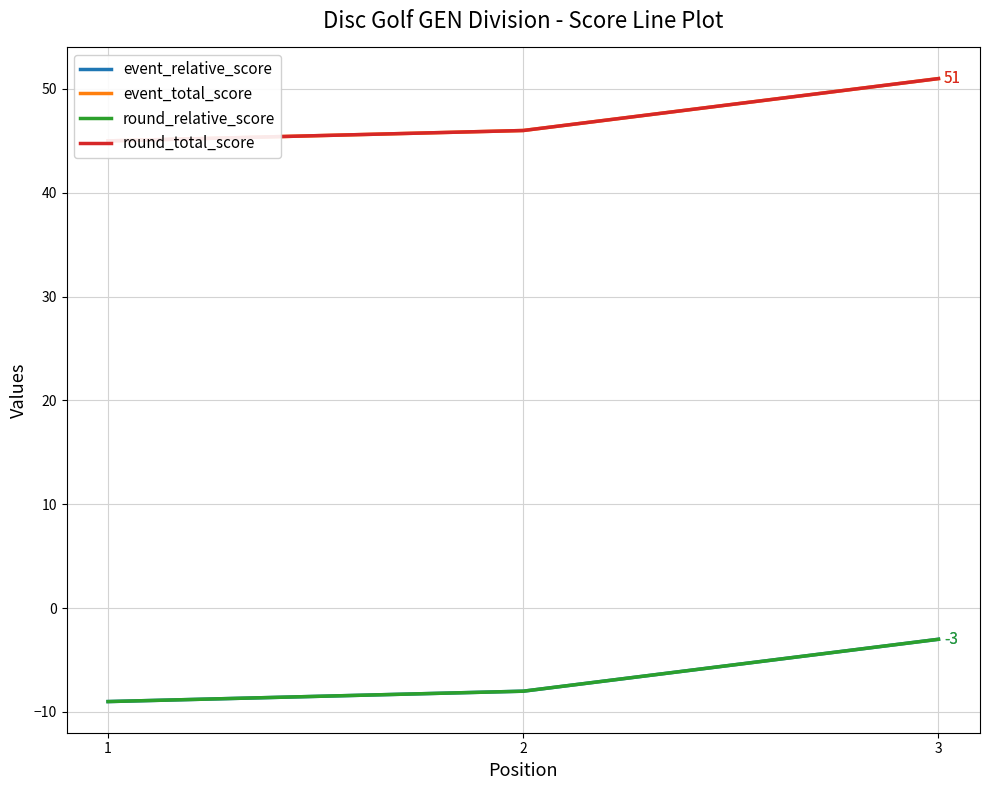

What is the sum of the round_relative_score values at 2 and 3?

-11